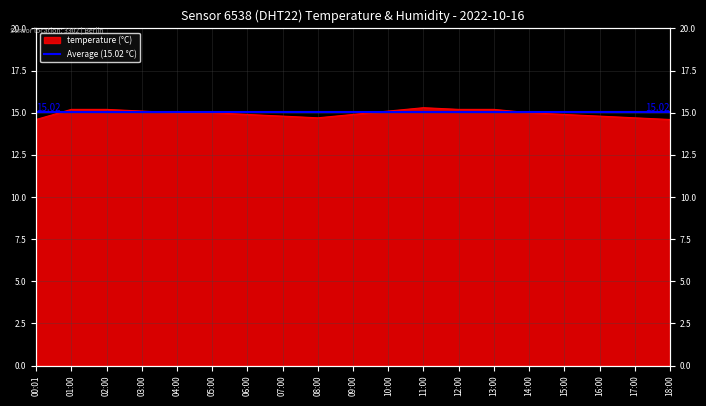

List the labels in order of value, largest first.

11:00, 01:00, 02:00, 12:00, 13:00, 03:00, 10:00, 04:00, 05:00, 14:00, 06:00, 09:00, 15:00, 07:00, 16:00, 08:00, 17:00, 00:01, 18:00